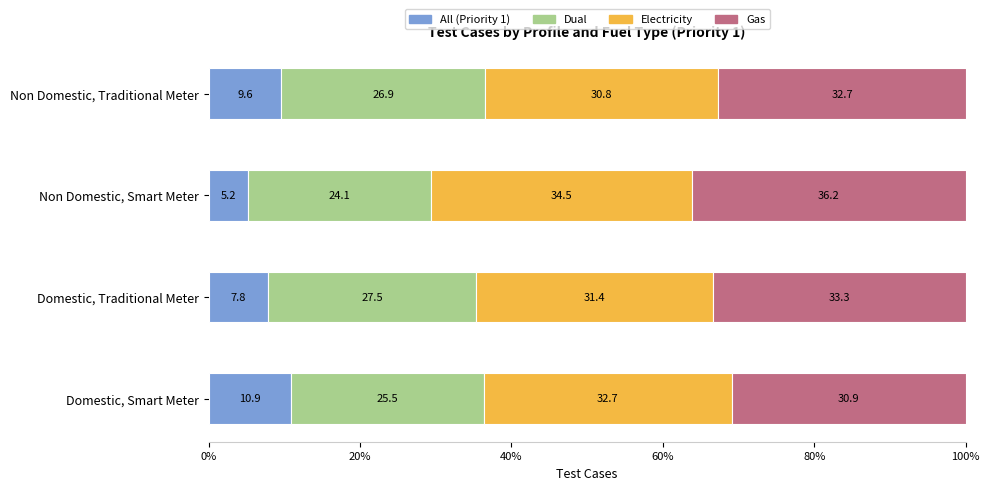

The All (Priority 1) series shows 7.8 at Domestic, Traditional Meter. True or false?

True